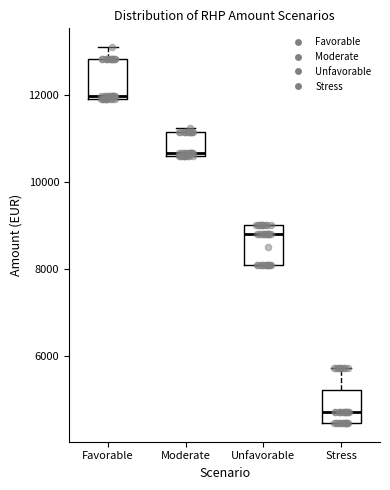

Reading left to right, transcribe this box plot: for each box, give where its median line is, the range the box spans, and where its two whiskers end, as read against the y-axis. The values are not printed on the chart, so give them approximately, as read against the axis.

Favorable: median 12000, box 12000 to 12800, whiskers 12000 to 13000
Moderate: median 10600 (just above the box's lower edge), box 10600 to 11200, whiskers 10600 to 11200 (just above the box's upper edge)
Unfavorable: median 8800, box 8000 to 9000, whiskers 8000 to 9000
Stress: median 4800, box 4400 to 5200, whiskers 4400 to 5800